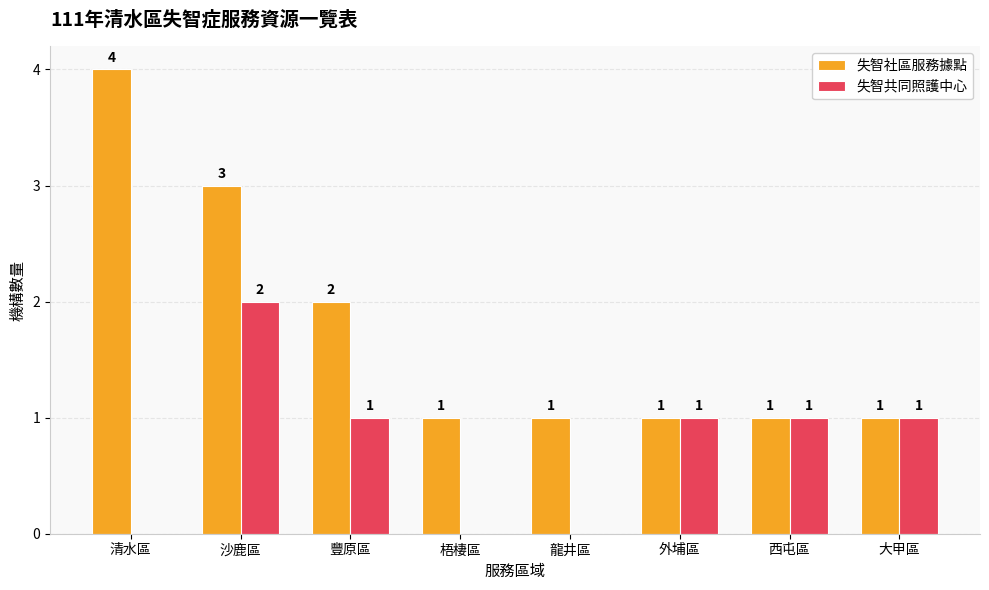

What is the maximum value shown in the chart?

4